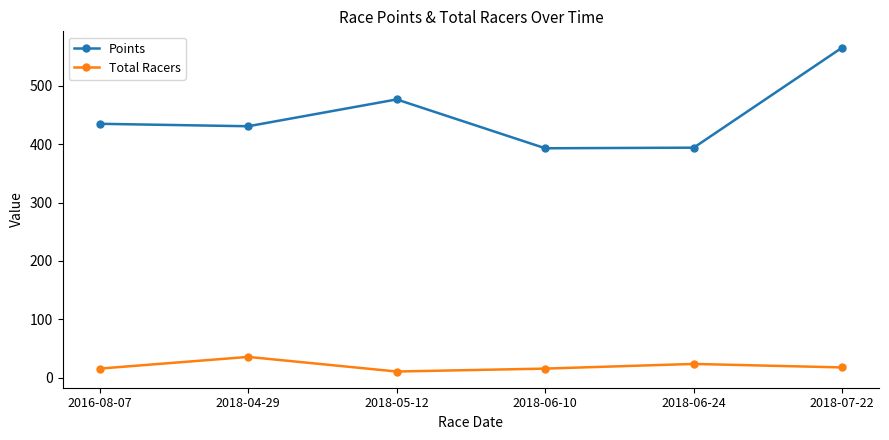

True or false: Total Racers has a value of 18.0 at 2018-07-22.

True